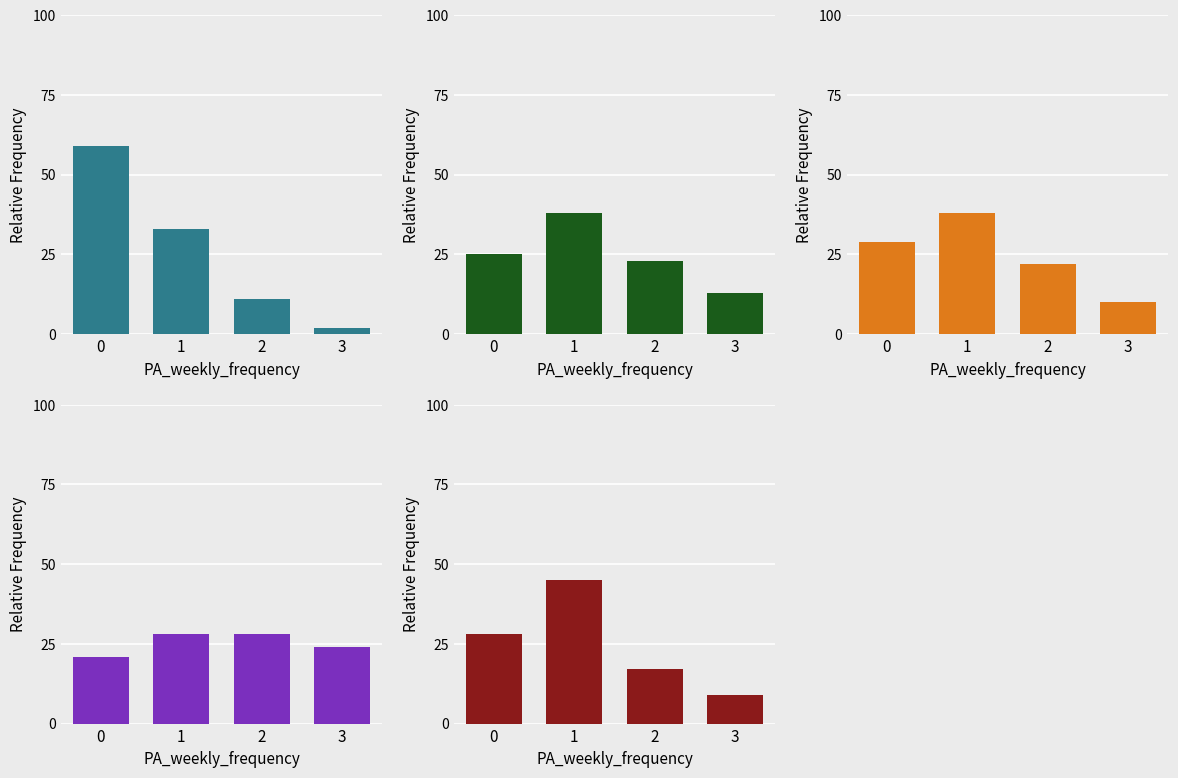

Reading right to left, list all the values displayed in this chart.

Group 1: 3=2	2=11	1=33	0=59
Group 2: 3=13	2=23	1=38	0=25
Group 3: 3=10	2=22	1=38	0=29
Group 4: 3=24	2=28	1=28	0=21
Group 5: 3=9	2=17	1=45	0=28